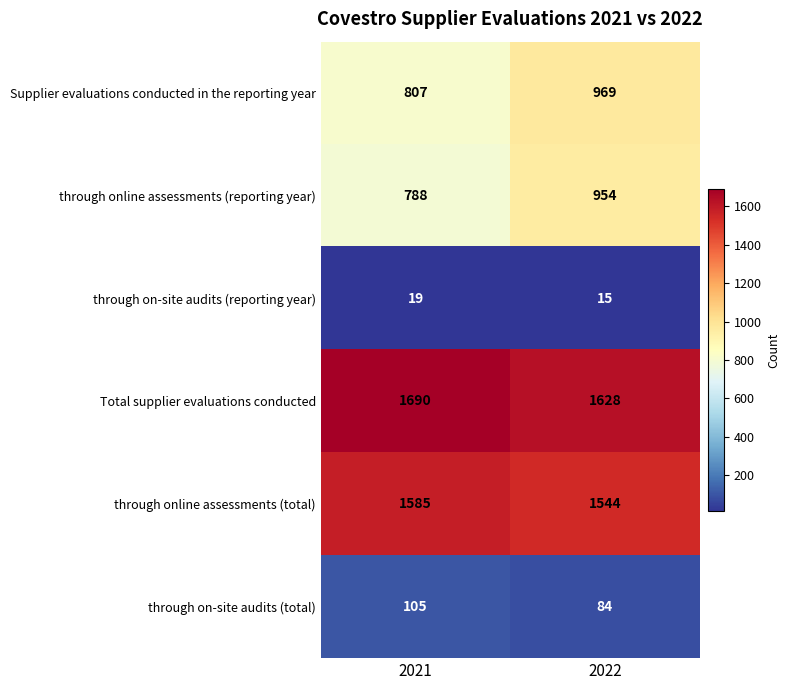

List the series in order of their peak value, highest first.

Total supplier evaluations conducted, through online assessments (total), Supplier evaluations conducted in the reporting year, through online assessments (reporting year), through on-site audits (total), through on-site audits (reporting year)